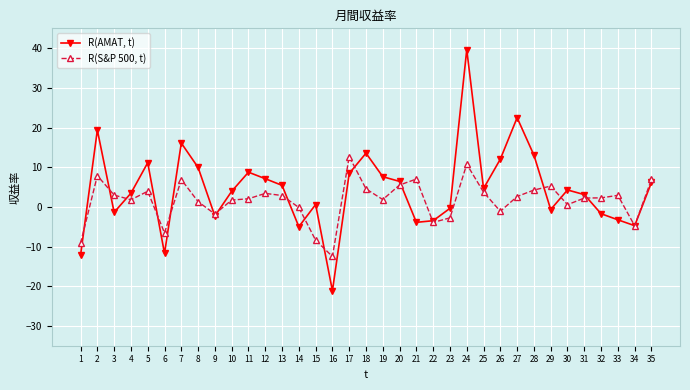

True or false: R(AMAT, t) has a value of -11.7 at 6.

True